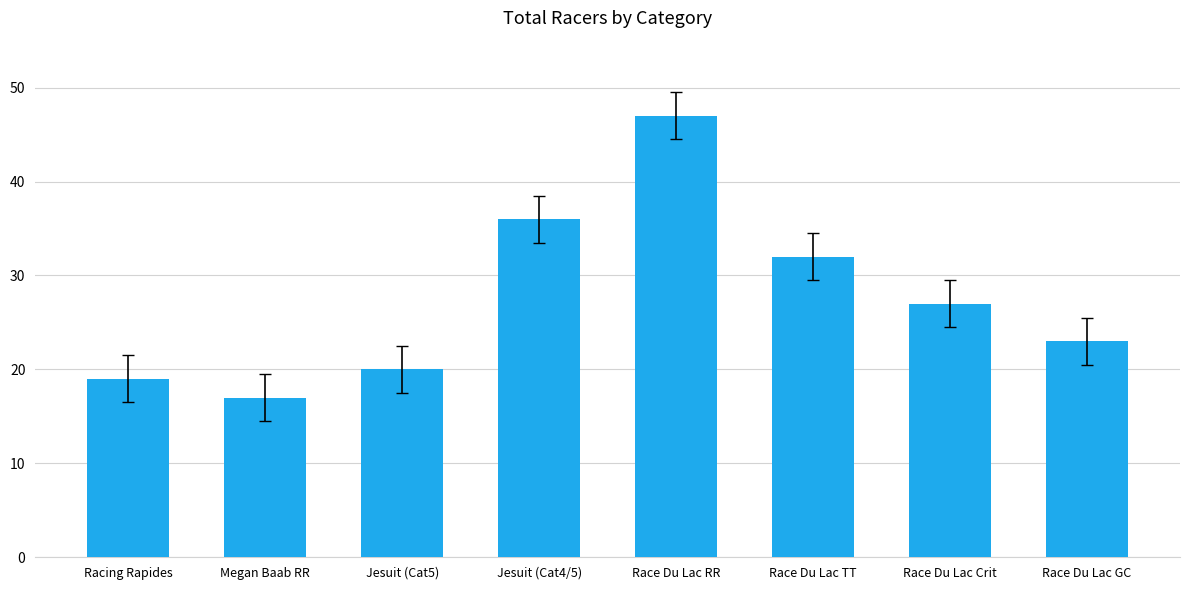

Reading left to right, list all the values displayed in this chart.

19	17	20	36	47	32	27	23